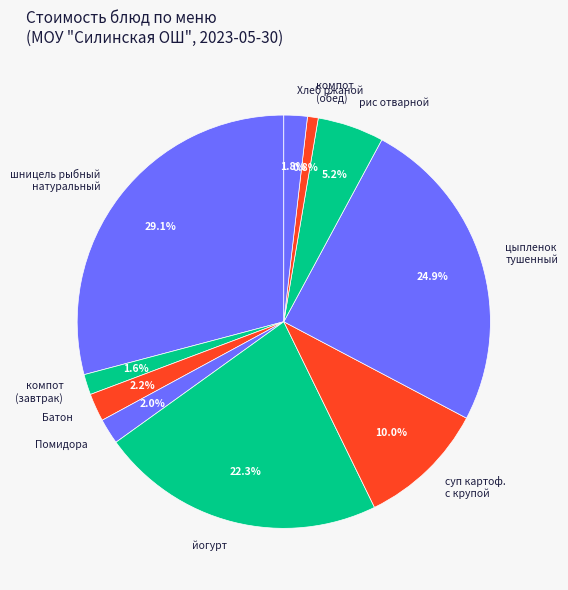

The компот (обед) slice represents 11% of the pie. True or false?

False